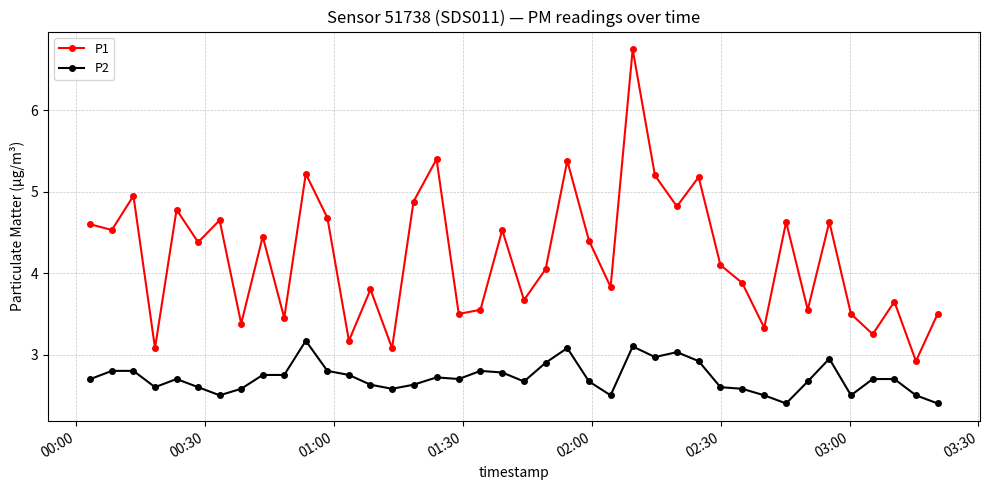

Which series has the largest total across all categories?

P1